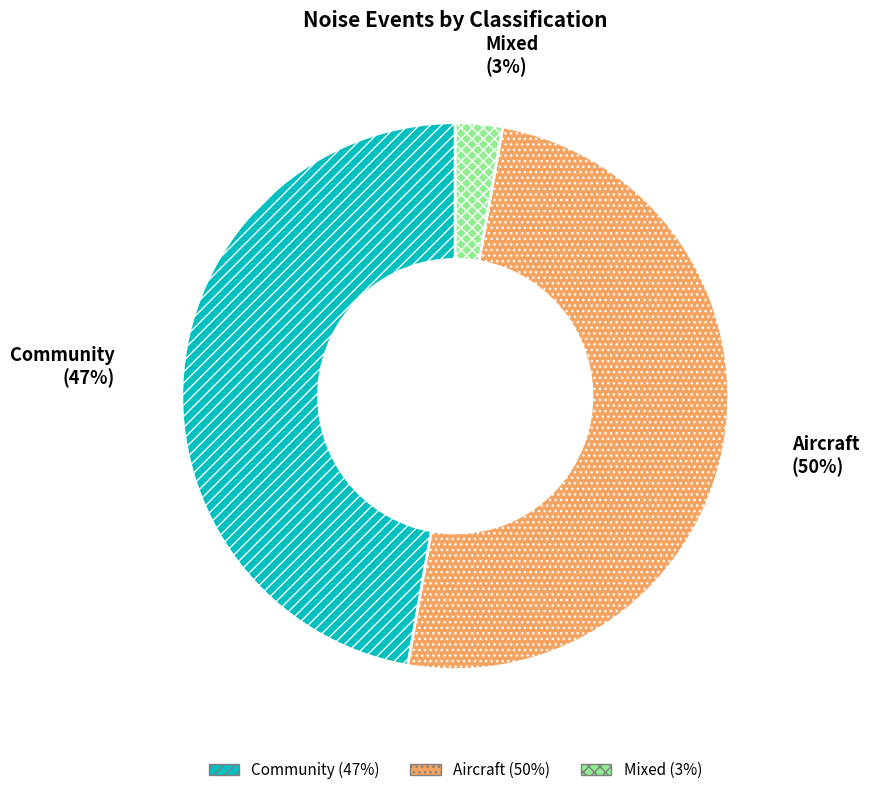

True or false: Community accounts for 47% of the total.

True